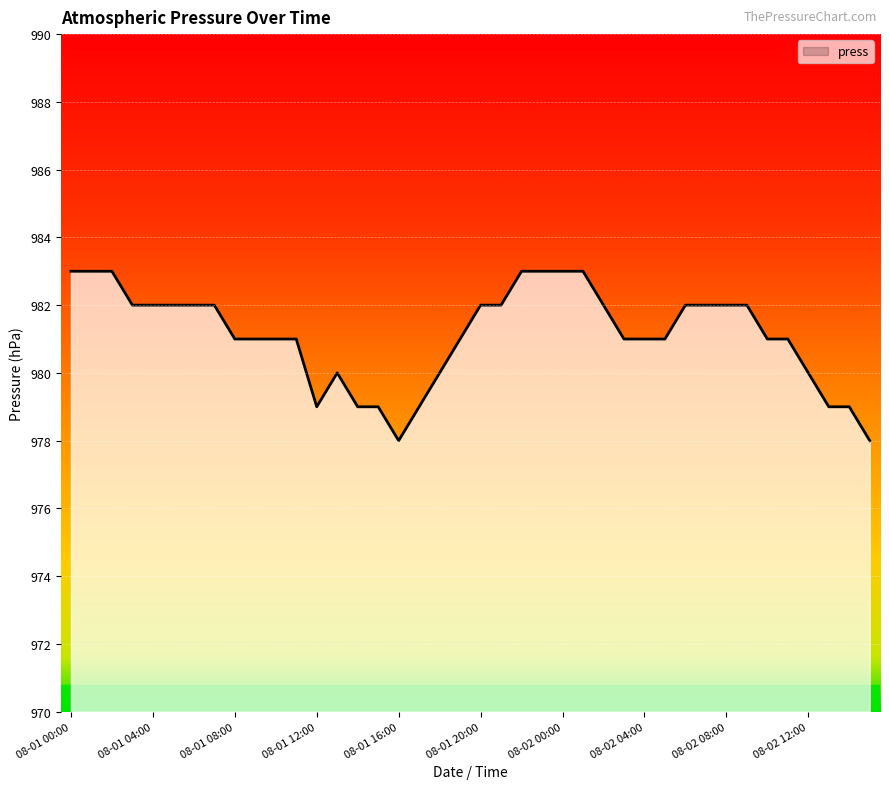

How many lines are shown in the chart?

1